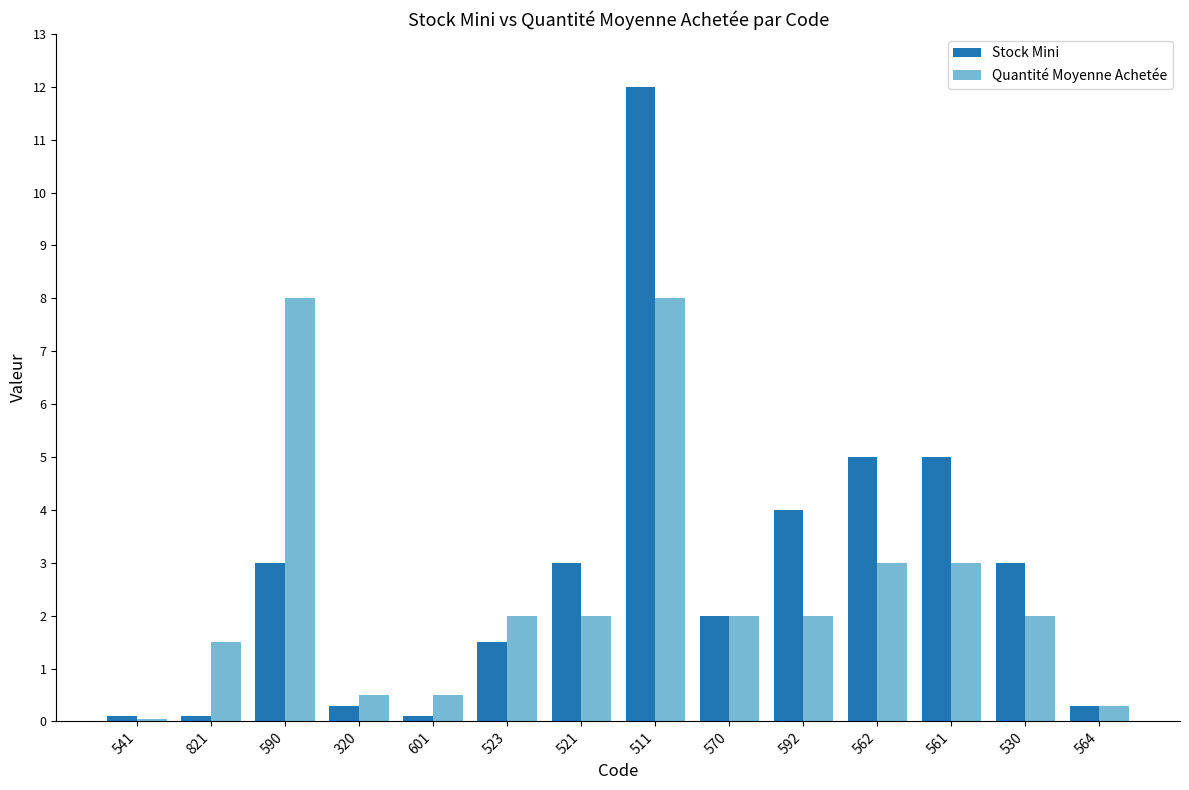

Is it true that Quantité Moyenne Achetée equals 2.0 at 570?

True